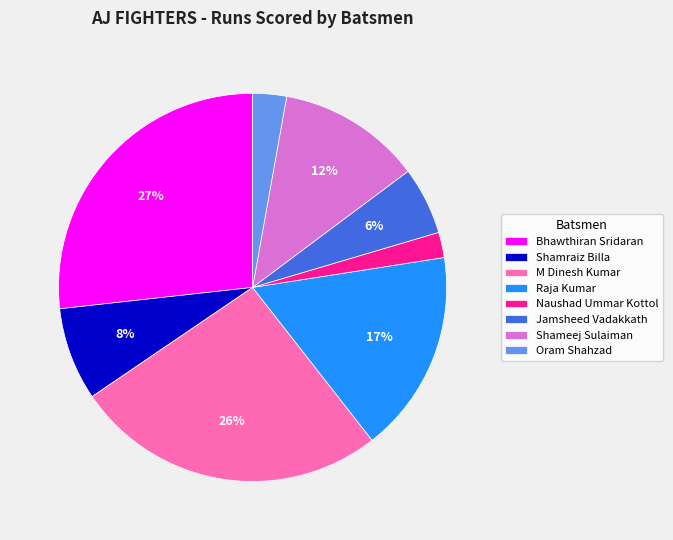

How many segments does this pie chart have?

8